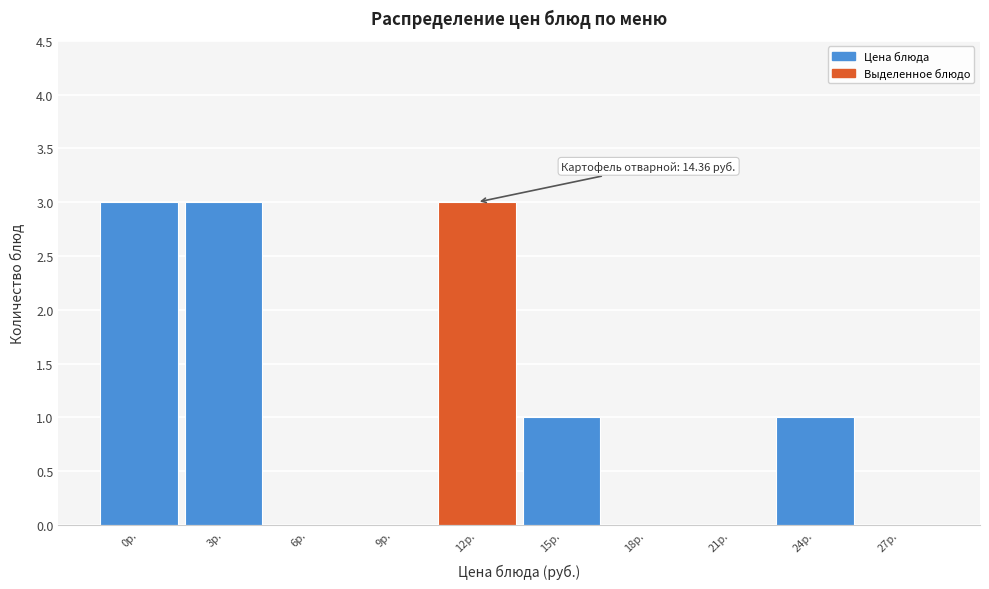

Reading left to right, what are all the values shown in this chart?

0р.=3	3р.=3	6р.=0	9р.=0	12р.=3	15р.=1	18р.=0	21р.=0	24р.=1	27р.=0